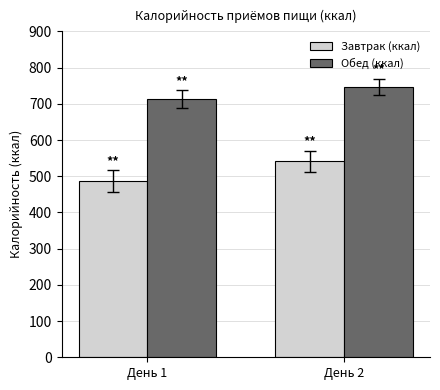

What is the sum of the Обед (ккал) values at День 2 and День 1?

1460.3